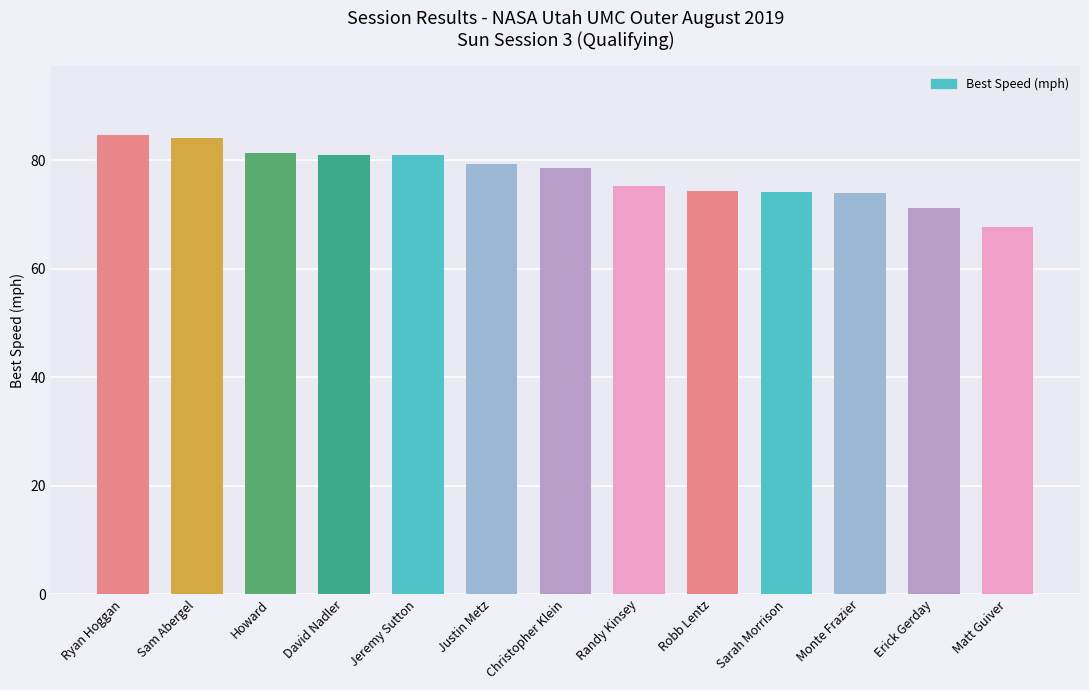

Are the bars grouped side by side (vs. stacked)?

No